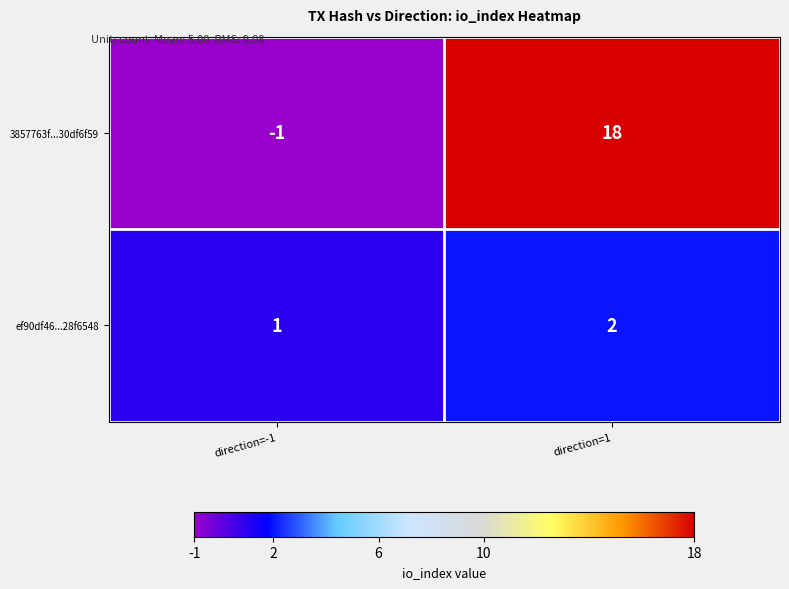

True or false: ef90df46...28f6548 has a value of 2 at direction=1.

True